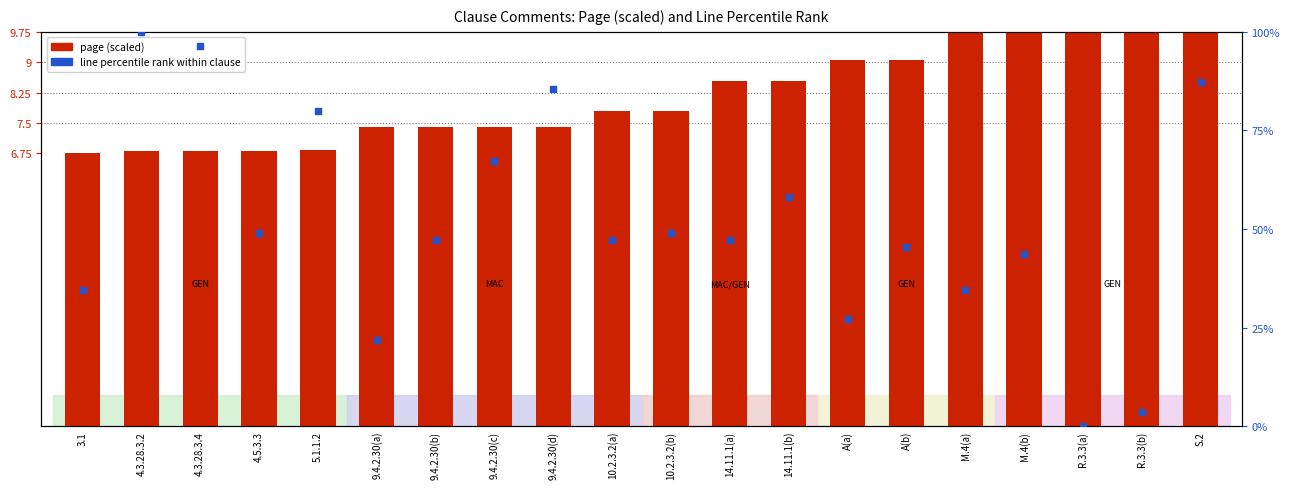

At which category is the sum across all series the highest?

4.3.28.3.2